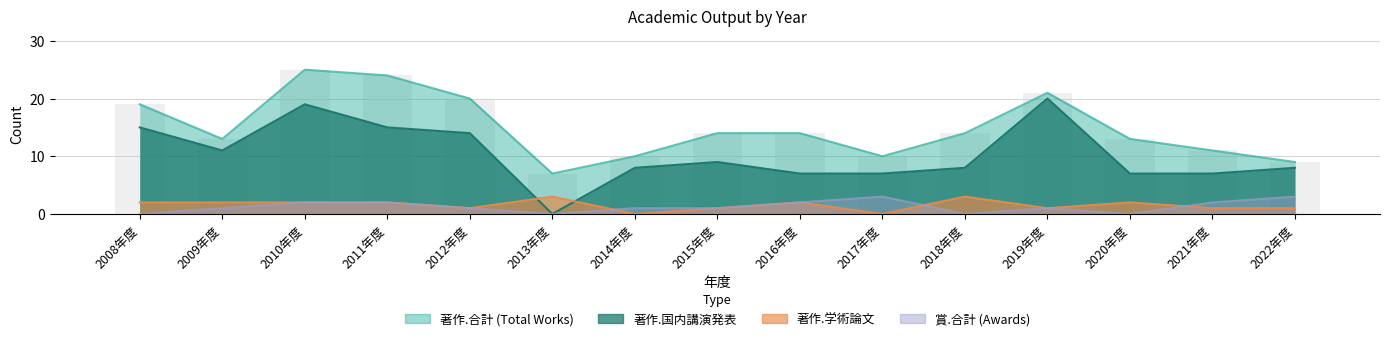

Reading right to left, extract all data points from this chart.

著作.合計: 2022年度=9	2021年度=11	2020年度=13	2019年度=21	2018年度=14	2017年度=10	2016年度=14	2015年度=14	2014年度=10	2013年度=7	2012年度=20	2011年度=24	2010年度=25	2009年度=13	2008年度=19
著作.国内講演発表: 2022年度=8	2021年度=7	2020年度=7	2019年度=20	2018年度=8	2017年度=7	2016年度=7	2015年度=9	2014年度=8	2013年度=0	2012年度=14	2011年度=15	2010年度=19	2009年度=11	2008年度=15
著作.学術論文 (審査論文): 2022年度=1	2021年度=1	2020年度=2	2019年度=1	2018年度=3	2017年度=0	2016年度=2	2015年度=1	2014年度=0	2013年度=3	2012年度=1	2011年度=2	2010年度=2	2009年度=2	2008年度=2
賞.合計: 2022年度=3	2021年度=2	2020年度=0	2019年度=1	2018年度=0	2017年度=3	2016年度=2	2015年度=1	2014年度=1	2013年度=0	2012年度=1	2011年度=2	2010年度=2	2009年度=1	2008年度=0